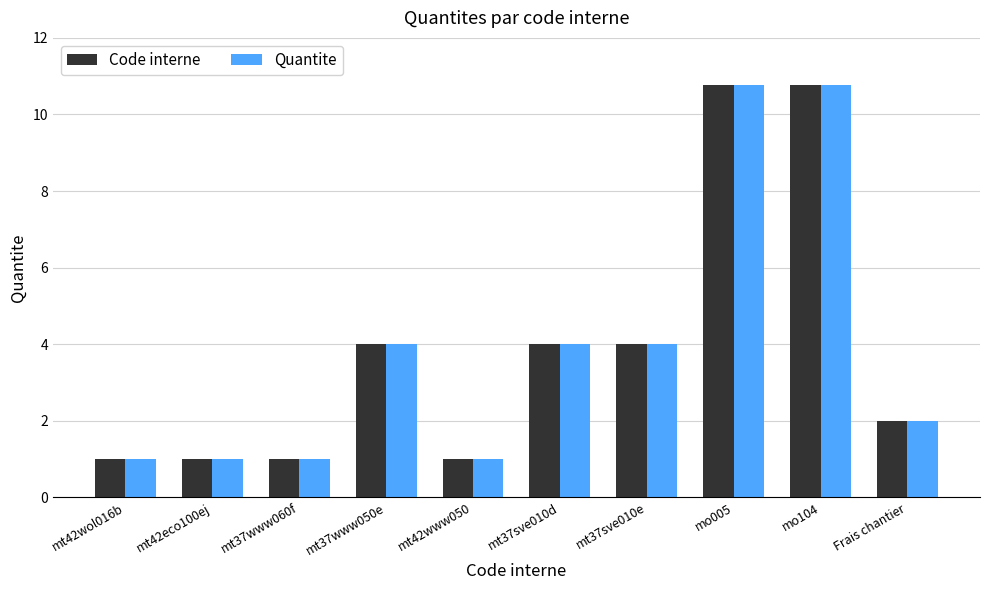

What is the total value across all series at mt42www050?

2.0